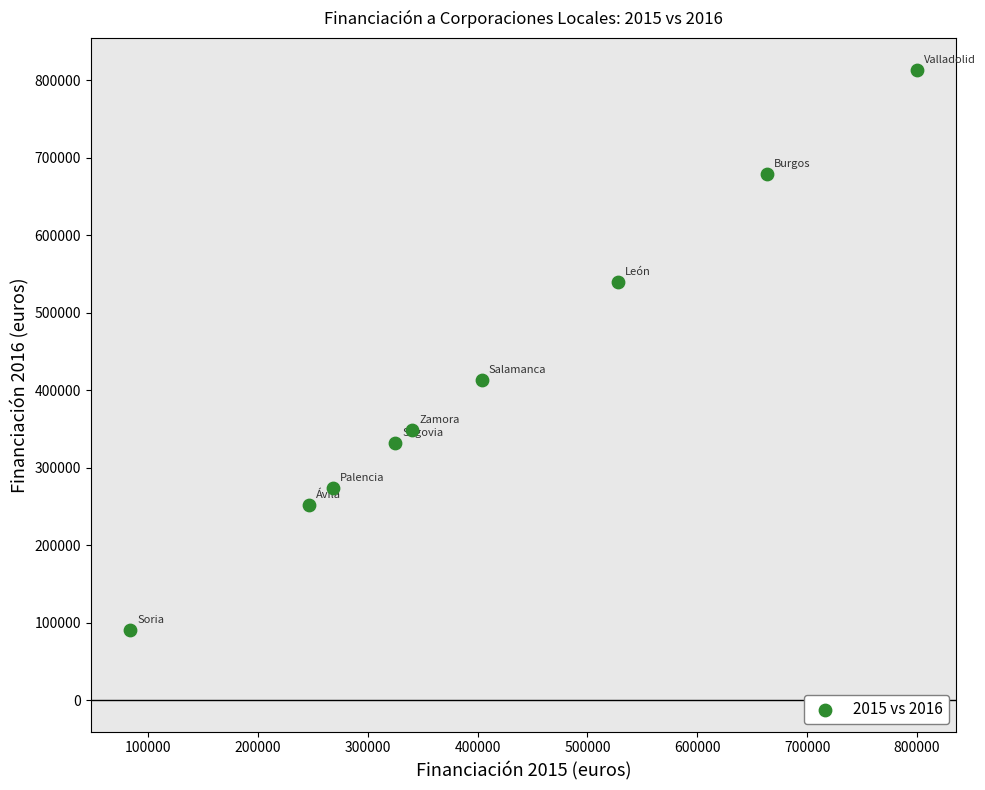

What is the average X value?

406380.6